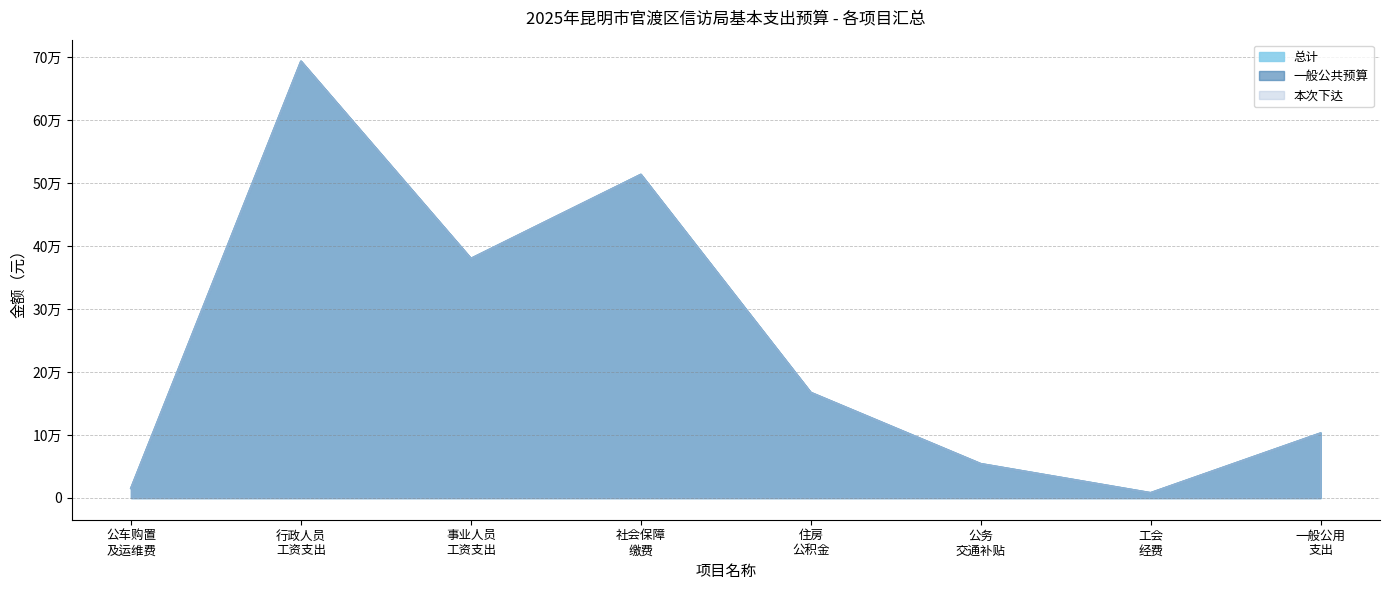

What position from the right is 一般公用 支出?

1